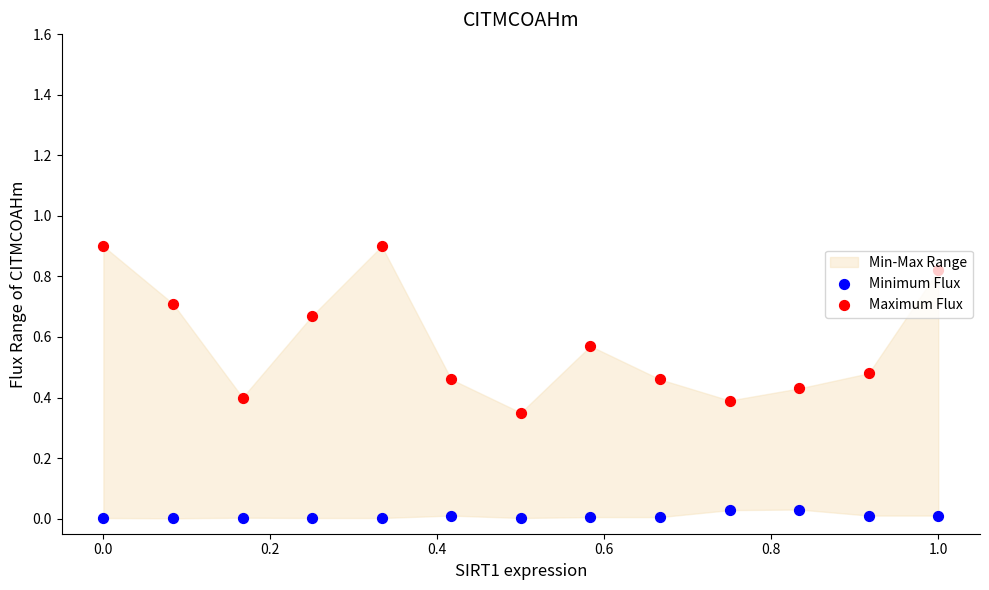

Which series reaches the maximum Y coordinate?

Maximum Flux